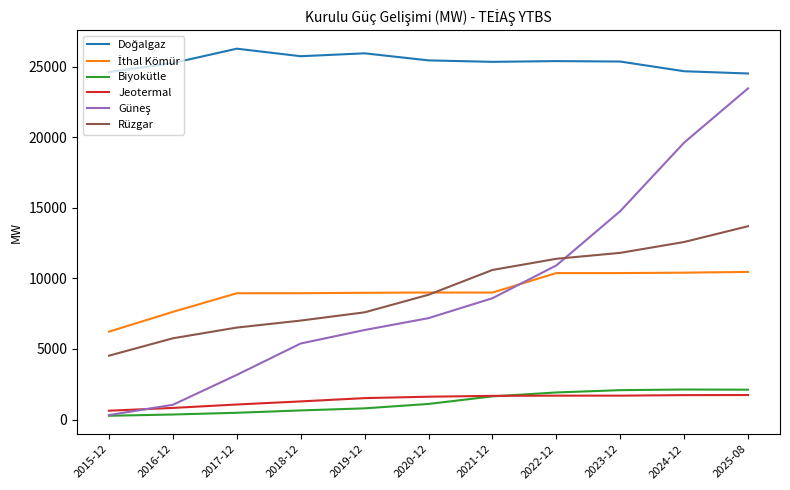

At which label does Rüzgar reach its minimum?

2015-12